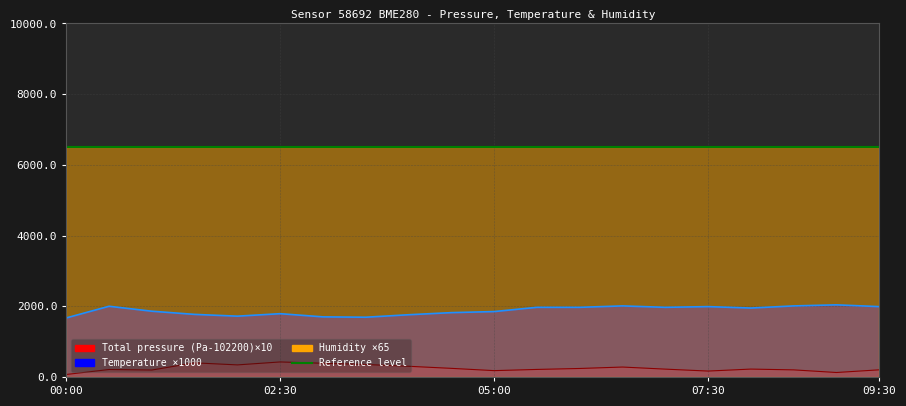

How many data points does each series have?

20